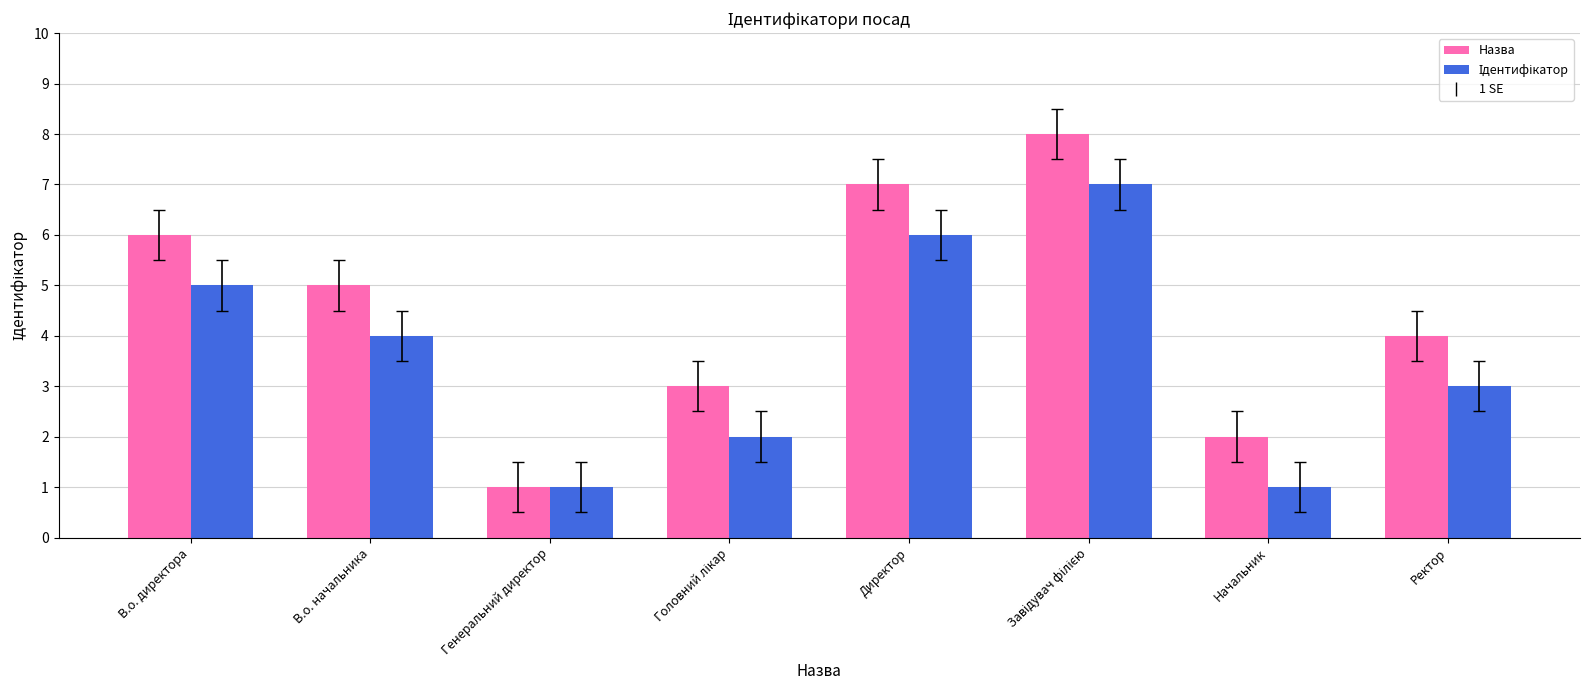

True or false: Назва has a value of 5 at В.о. начальника.

True